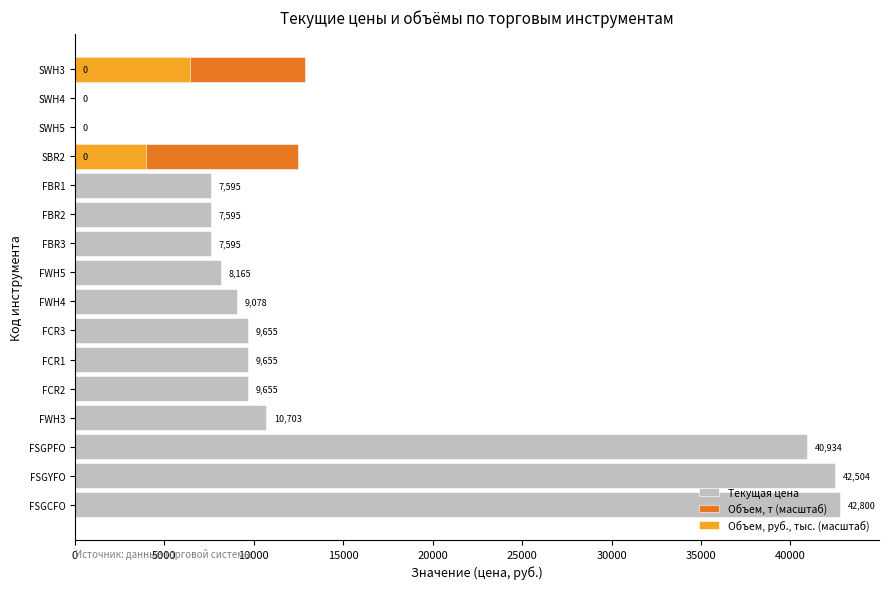

Which series has the largest total across all categories?

Текущая цена